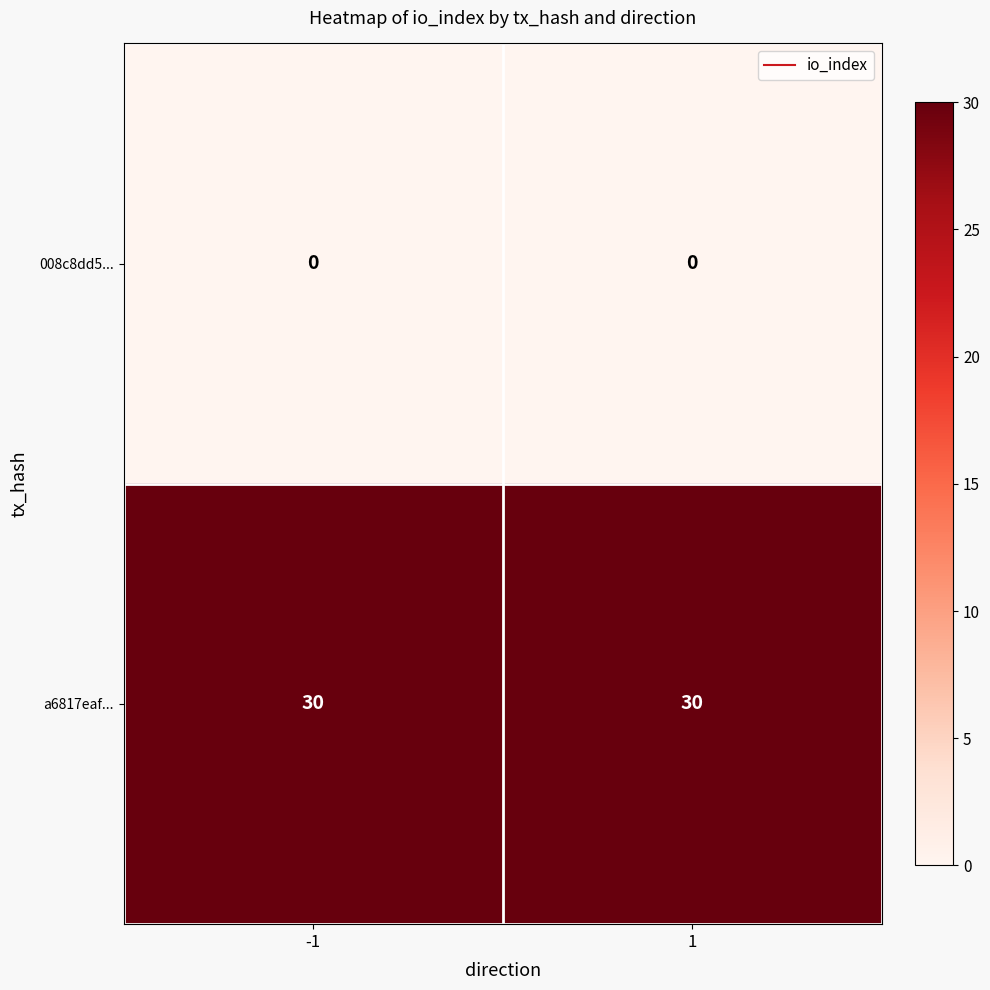

How many categories are shown in the chart?

2